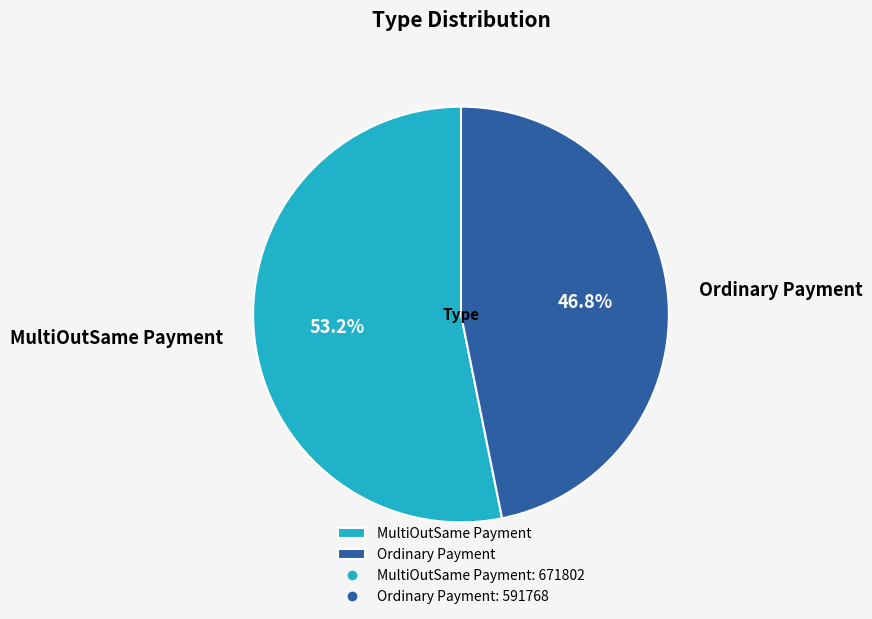

Approximately how many times larger is the value at MultiOutSame Payment compared to Ordinary Payment?

1.1